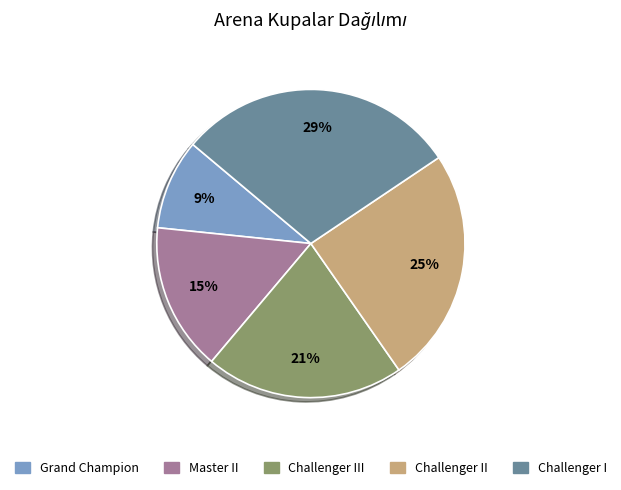

Is there any slice that represents more than half of the pie?

No